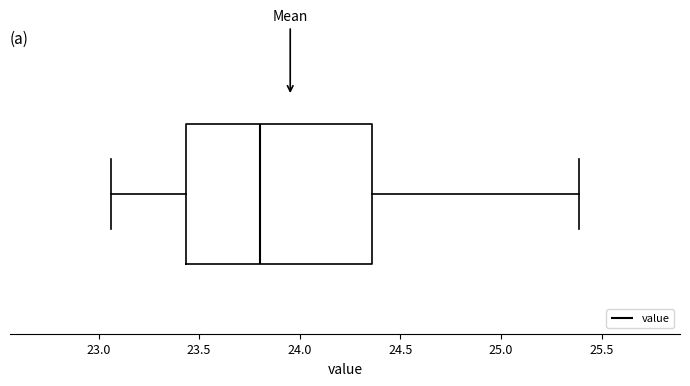

Read this box plot against the x-axis: the position of the median line, the range covered by the box, and the ends of both whiskers. The values are not printed on the chart, so give them approximately, as read against the axis.

median 23.80, box 23.45 to 24.35, whiskers 23.05 to 25.40